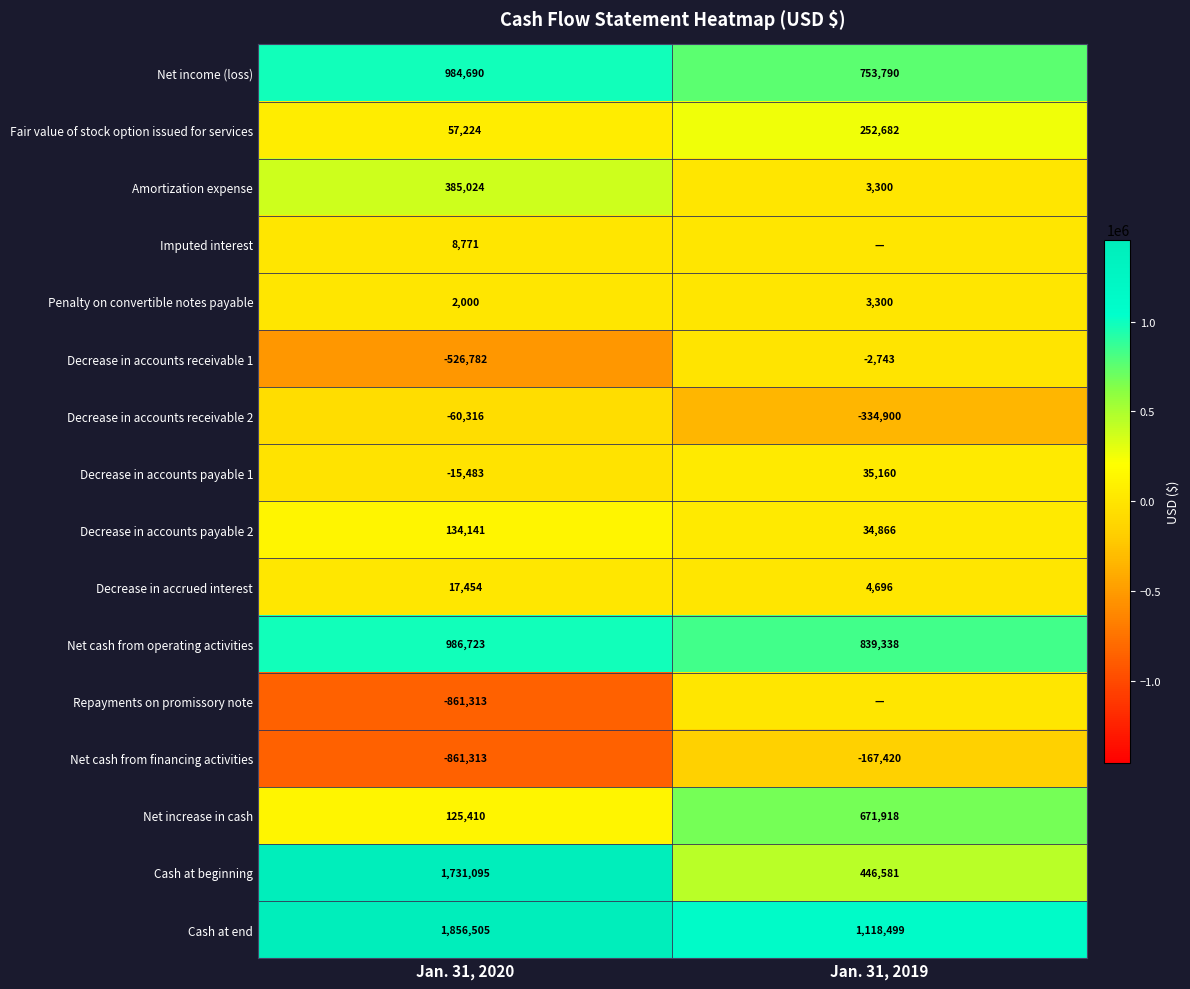

Between Jan. 31, 2020 and Jan. 31, 2019, which is larger?

Jan. 31, 2020